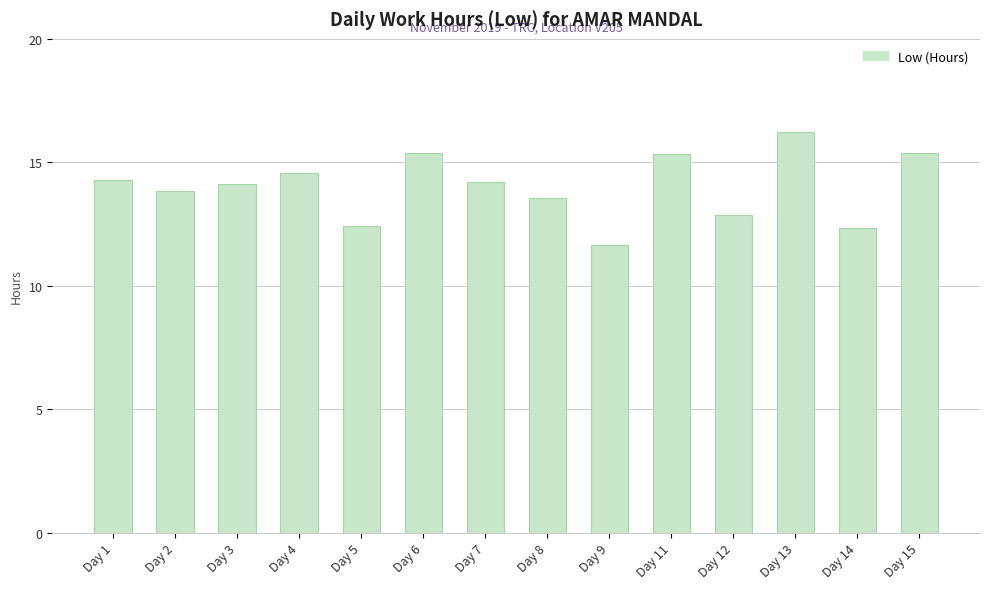

The chart shows a value of 15.3 at Day 11. True or false?

True